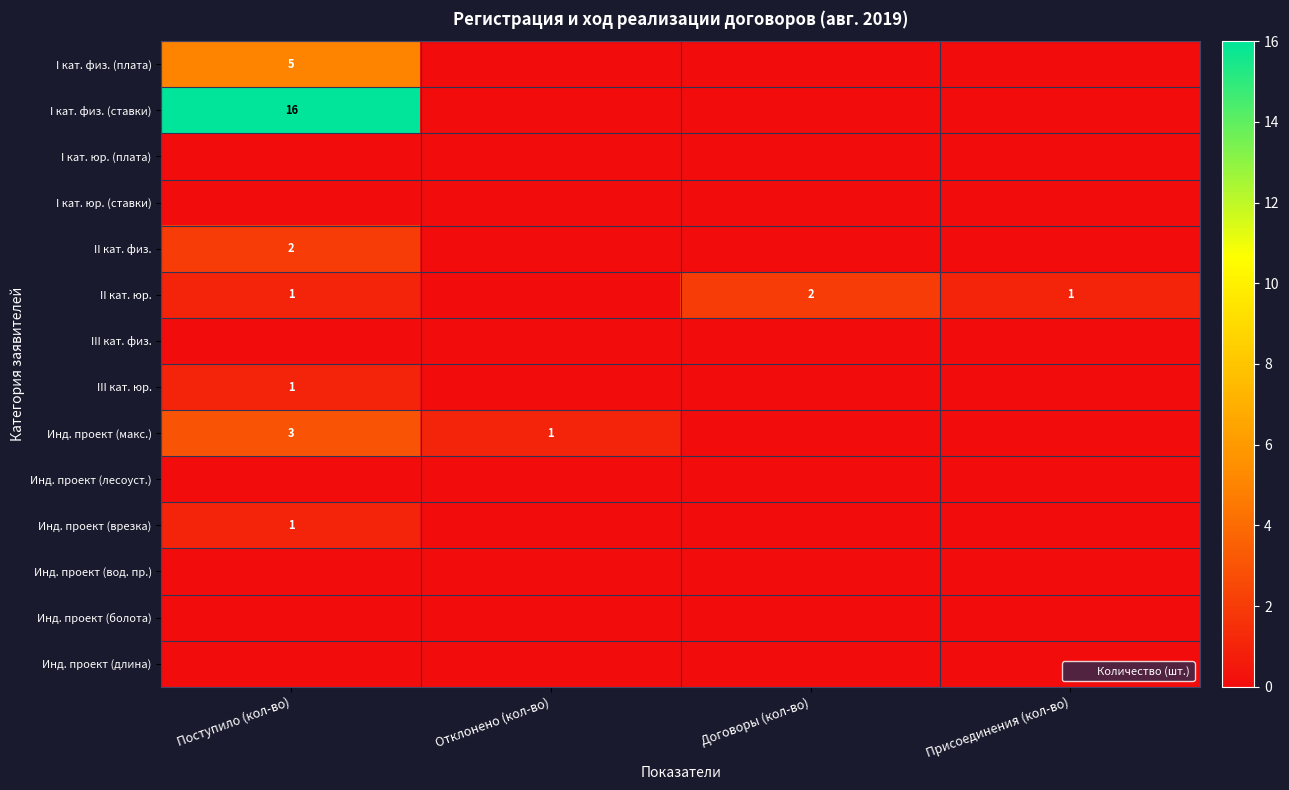

Count the number of data series in this chart.

14